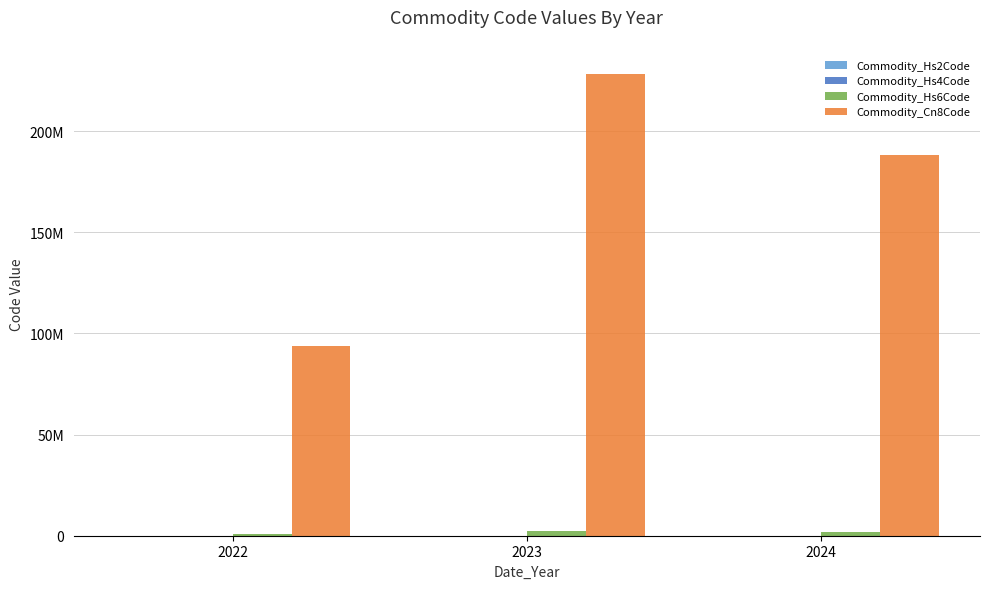

At which label does Commodity_Hs2Code first exceed 188?

2023